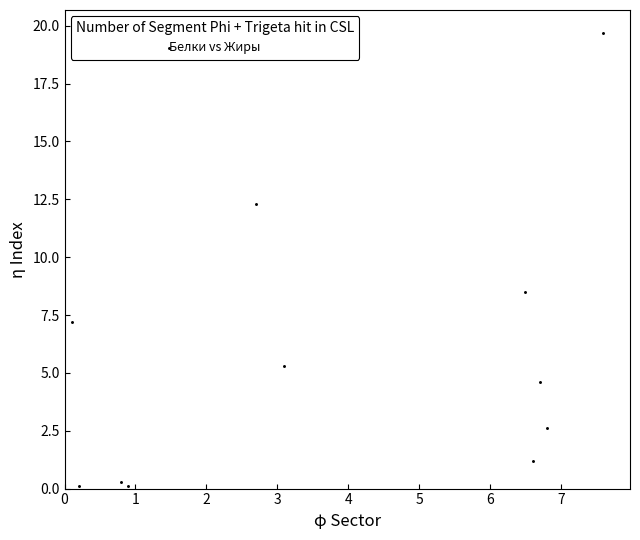

What Y value in the scatter plot is closest to 9?

8.5